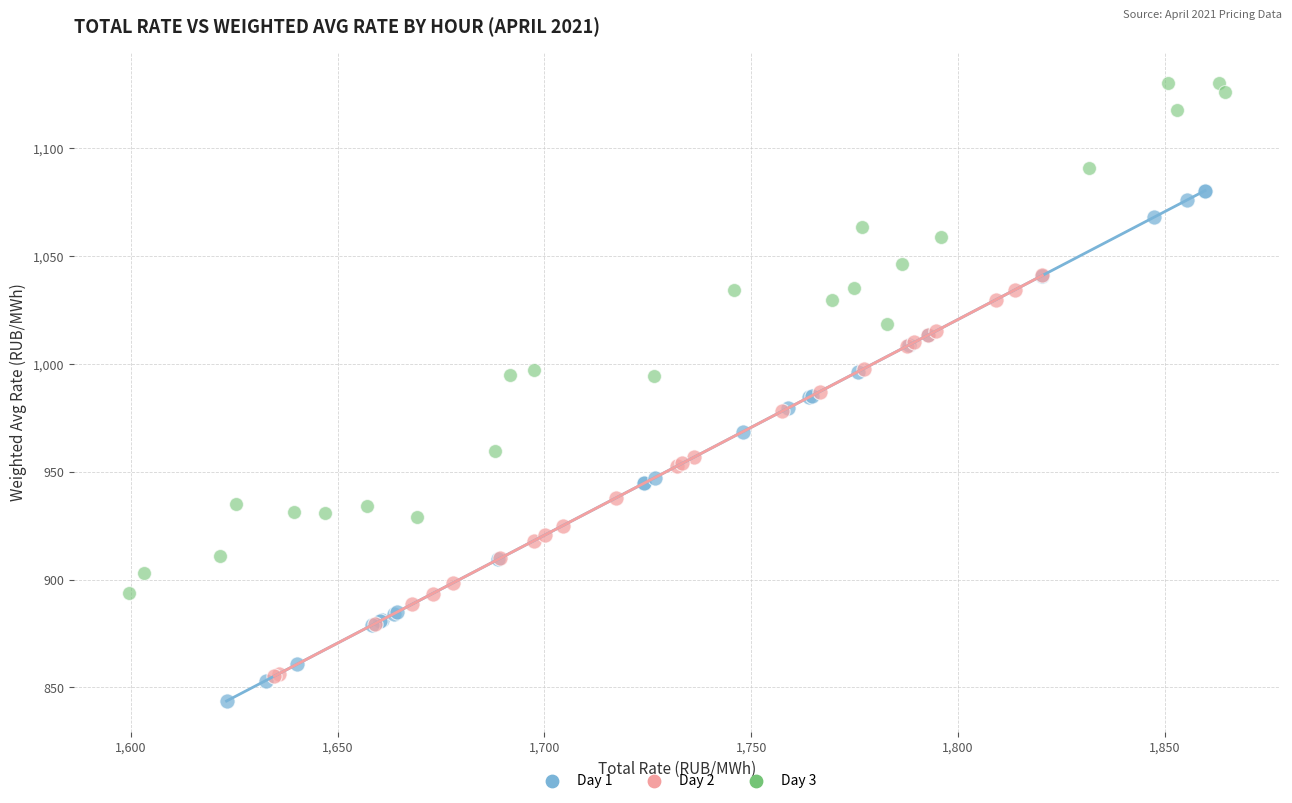

Which series contains the highest Y value?

Day 3